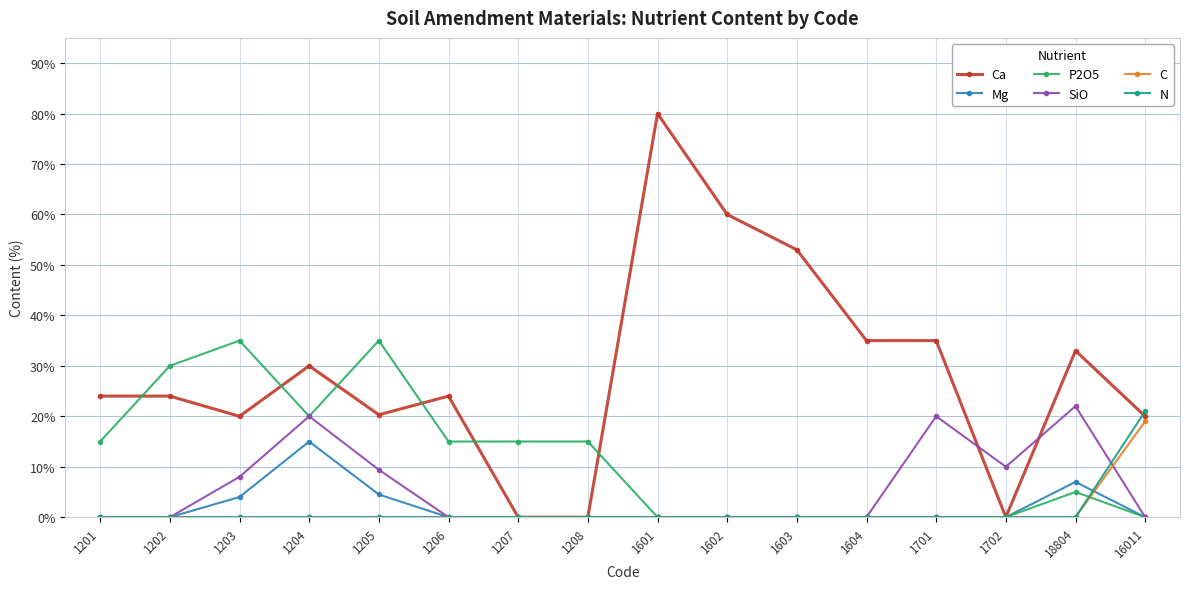

Which label corresponds to the largest value in the chart?

1601